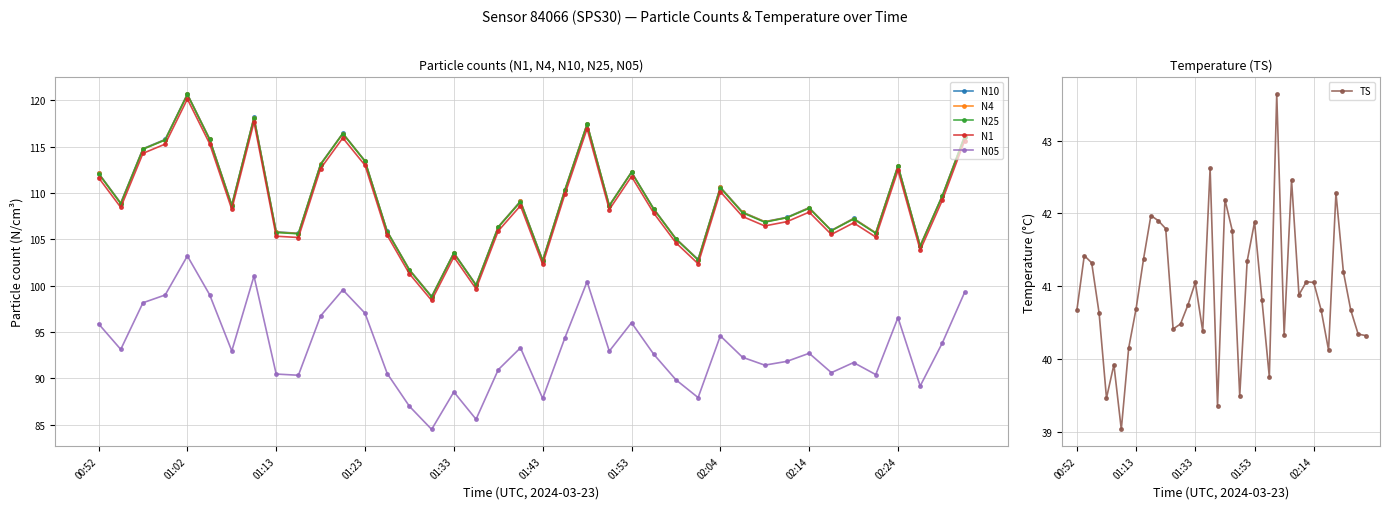

True or false: N1 and N10 cross at least once.

False